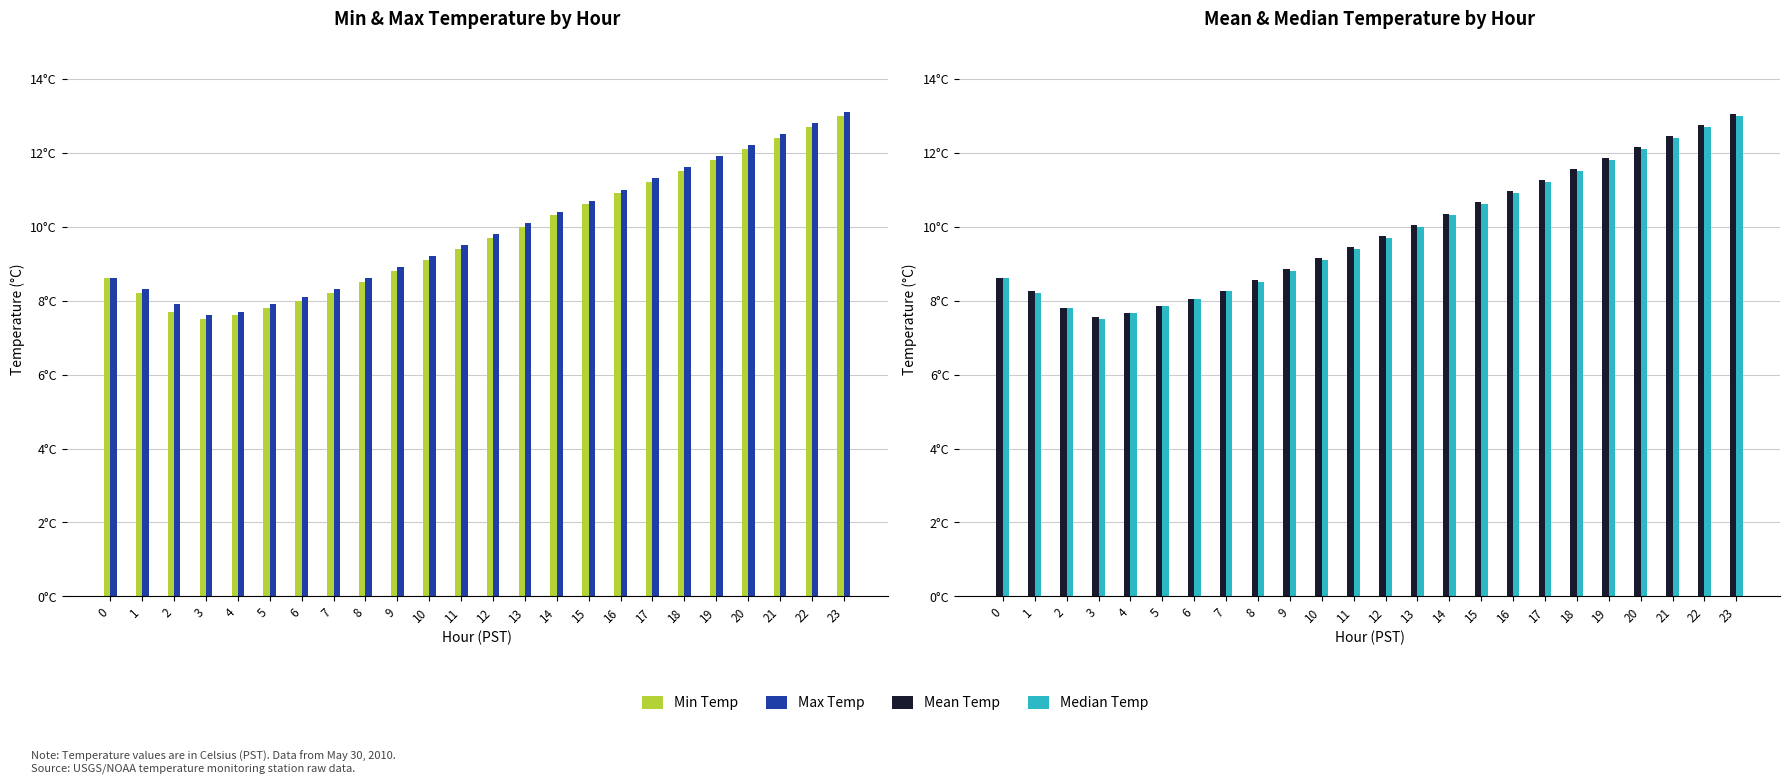

What is the difference between the maximum and minimum values in the Max Temp series?

5.5